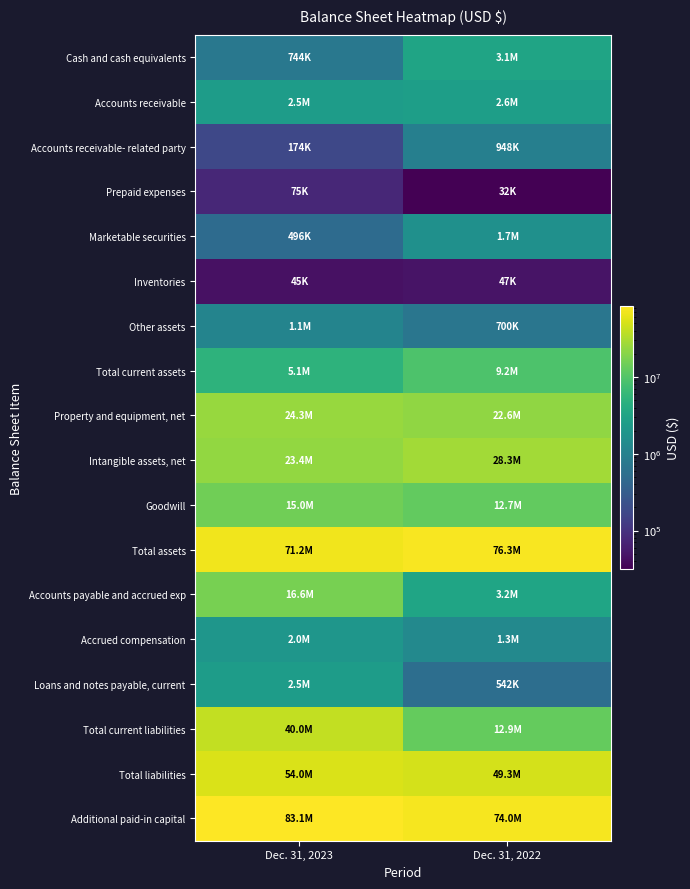

What is the total value across all series at Dec. 31, 2023?

342284014